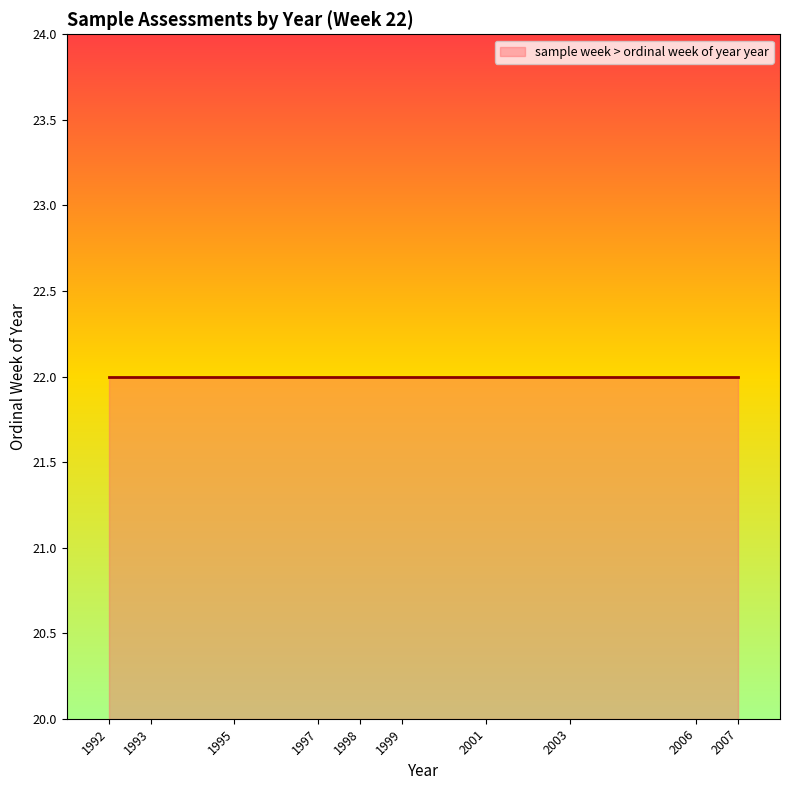

What is the smallest value displayed?

1992